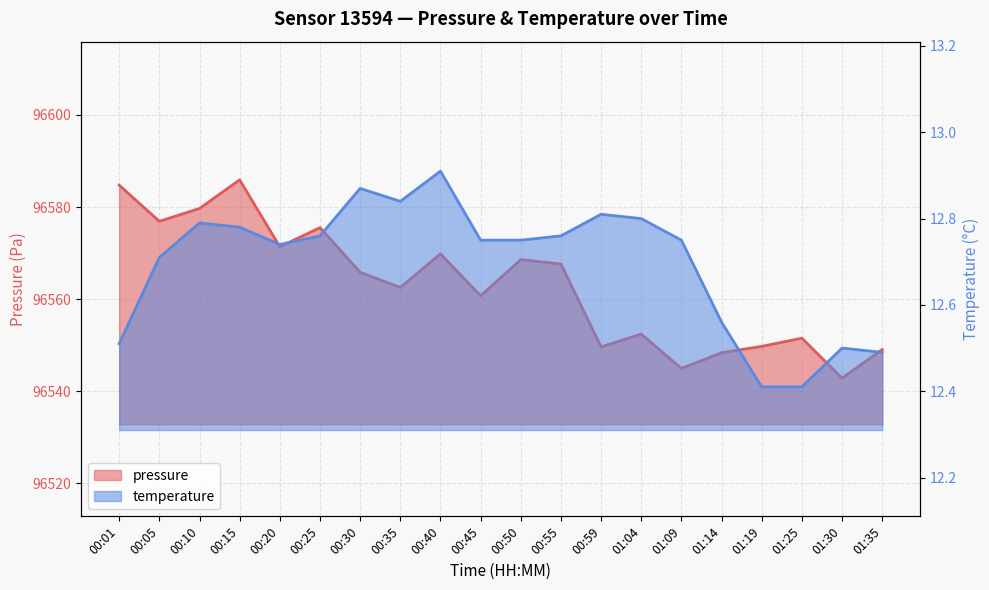

Which series has the widest spread of values?

pressure